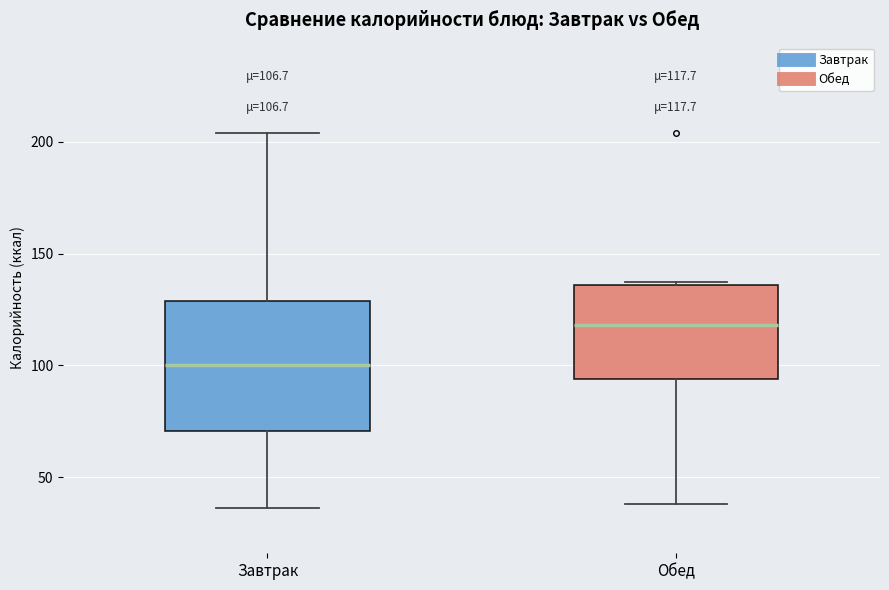

Which box is the tallest, from its lower edge to its upper edge?

Завтрак